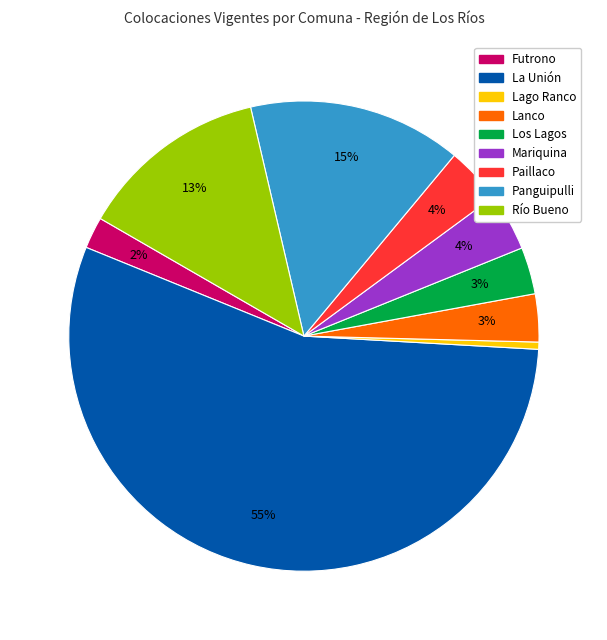

Is it true that Lanco is 3% of the pie?

True